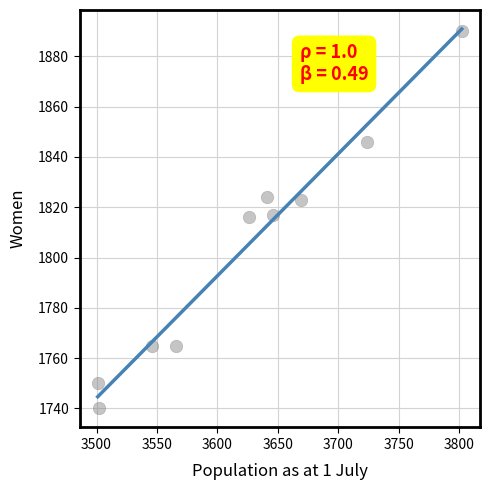

What is the range of Y values (max minus min)?

150